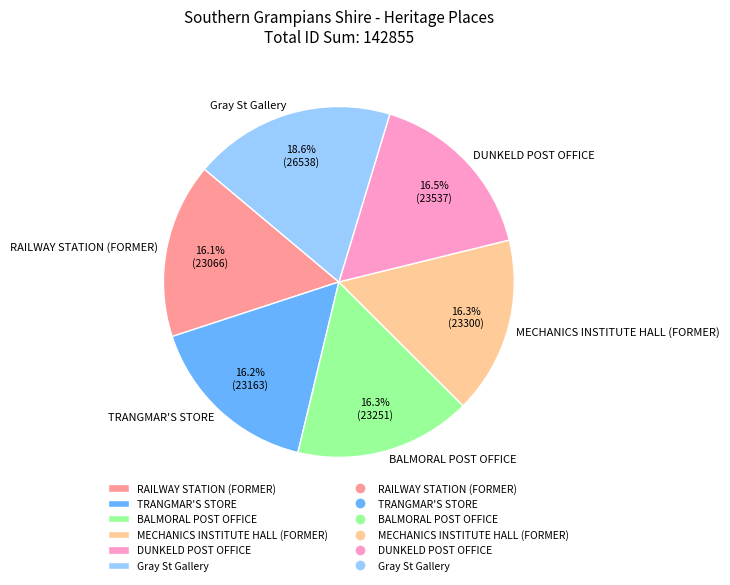

Does any single category account for the majority?

No